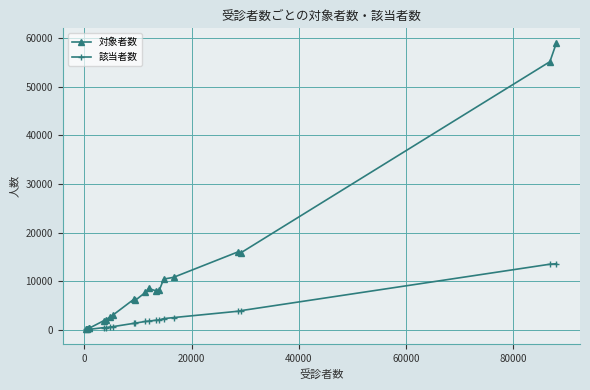

Rank the series by their maximum value, from highest to lowest.

対象者数, 該当者数